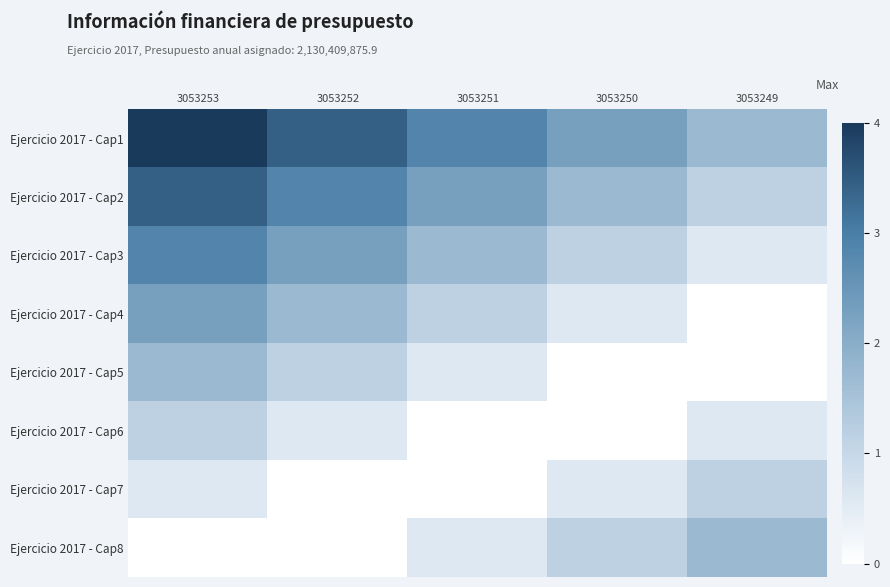

Reading right to left, extract all data points from this chart.

Ejercicio 2017 - Cap1: 3053249=1.7	3053250=2.3	3053251=2.9	3053252=3.4	3053253=4.0
Ejercicio 2017 - Cap2: 3053249=1.1	3053250=1.7	3053251=2.3	3053252=2.9	3053253=3.4
Ejercicio 2017 - Cap3: 3053249=0.6	3053250=1.1	3053251=1.7	3053252=2.3	3053253=2.9
Ejercicio 2017 - Cap4: 3053249=0.0	3053250=0.6	3053251=1.1	3053252=1.7	3053253=2.3
Ejercicio 2017 - Cap5: 3053249=0.0	3053250=0.0	3053251=0.6	3053252=1.1	3053253=1.7
Ejercicio 2017 - Cap6: 3053249=0.6	3053250=0.0	3053251=0.0	3053252=0.6	3053253=1.1
Ejercicio 2017 - Cap7: 3053249=1.1	3053250=0.6	3053251=0.0	3053252=0.0	3053253=0.6
Ejercicio 2017 - Cap8: 3053249=1.7	3053250=1.1	3053251=0.6	3053252=0.0	3053253=0.0